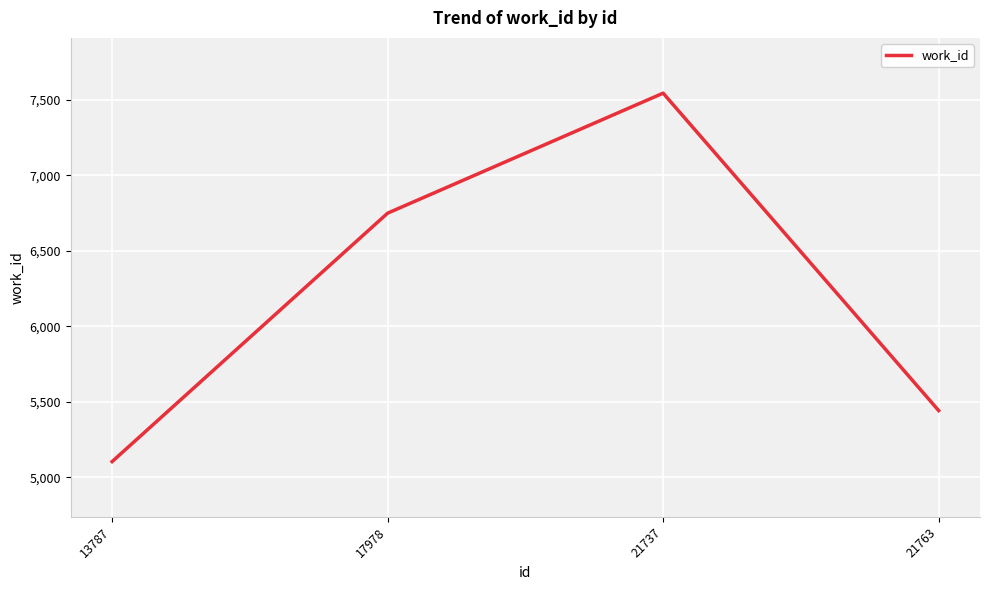

True or false: the data shows 11248 at 17978.

False